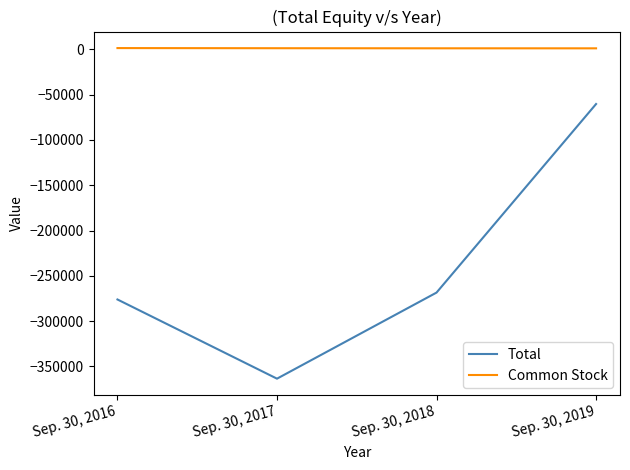

What is the average value of the Common Stock series?

1277